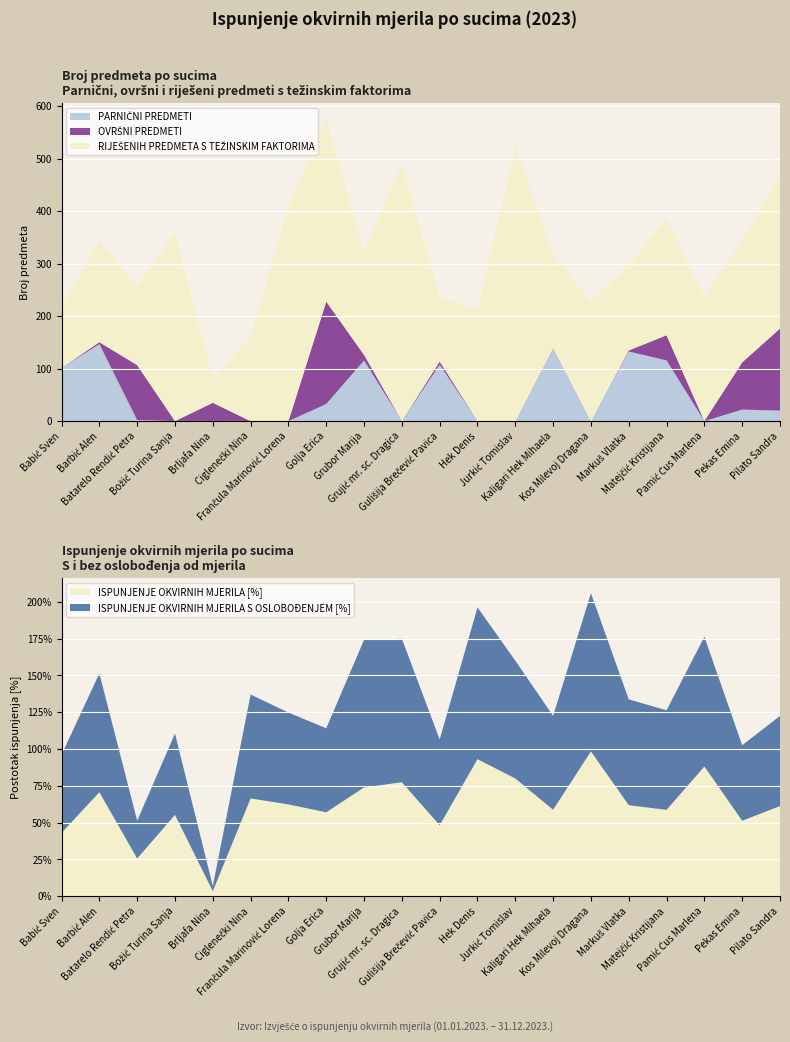

Reading right to left, list all the values displayed in this chart.

PARNIČNI PREDMETI: Pilato Sandra=20.0	Pekas Emina=22.0	Pamić Ćus Marlena=0.0	Matejčić Kristijana=115.7	Markuš Vlatka=132.7	Kos Milevoj Dragana=0.0	Kaligari Hek Mihaela=137.8	Jurkić Tomislav=0.0	Hek Denis=0.0	Gulišija Brečević Pavica=107.6	Grujić mr. sc. Dragica=0.0	Grubor Marija=115.5	Golja Erica=32.6	Frančula Marinović Lorena=0.0	Ciglenečki Nina=0.0	Brljafa Nina=0.0	Božić Turina Sanja=0.0	Batarelo Rendić Petra=2.0	Barbić Alen=146.8	Babić Sven=101.4
OVRŠNI PREDMETI: Pilato Sandra=156.4	Pekas Emina=90.0	Pamić Ćus Marlena=0.0	Matejčić Kristijana=48.0	Markuš Vlatka=2.0	Kos Milevoj Dragana=0.0	Kaligari Hek Mihaela=1.0	Jurkić Tomislav=0.0	Hek Denis=0.0	Gulišija Brečević Pavica=6.0	Grujić mr. sc. Dragica=0.0	Grubor Marija=10.8	Golja Erica=195.2	Frančula Marinović Lorena=0.0	Ciglenečki Nina=0.0	Brljafa Nina=35.0	Božić Turina Sanja=0.0	Batarelo Rendić Petra=104.8	Barbić Alen=3.6	Babić Sven=0.0
RIJEŠENIH PREDMETA S TEŽINSKIM FAKTORIMA: Pilato Sandra=292.6	Pekas Emina=231.6	Pamić Ćus Marlena=239.2	Matejčić Kristijana=221.9	Markuš Vlatka=162.5	Kos Milevoj Dragana=228.8	Kaligari Hek Mihaela=176.8	Jurkić Tomislav=524.0	Hek Denis=213.6	Gulišija Brečević Pavica=121.8	Grujić mr. sc. Dragica=492.0	Grubor Marija=196.3	Golja Erica=349.8	Frančula Marinović Lorena=410.0	Ciglenečki Nina=160.9	Brljafa Nina=47.0	Božić Turina Sanja=359.0	Batarelo Rendić Petra=150.8	Barbić Alen=192.2	Babić Sven=117.4
ISPUNJENJE OKVIRNIH MJERILA [%]: Pilato Sandra=61.2	Pekas Emina=51.3	Pamić Ćus Marlena=88.1	Matejčić Kristijana=58.7	Markuš Vlatka=61.9	Kos Milevoj Dragana=98.3	Kaligari Hek Mihaela=58.8	Jurkić Tomislav=80.0	Hek Denis=93.1	Gulišija Brečević Pavica=48.2	Grujić mr. sc. Dragica=77.4	Grubor Marija=73.9	Golja Erica=57.0	Frančula Marinović Lorena=62.4	Ciglenečki Nina=66.4	Brljafa Nina=3.4	Božić Turina Sanja=55.3	Batarelo Rendić Petra=25.6	Barbić Alen=70.7	Babić Sven=43.0
ISPUNJENJE OKVIRNIH MJERILA S OSLOBOĐENJEM [%]: Pilato Sandra=61.2	Pekas Emina=51.3	Pamić Ćus Marlena=88.1	Matejčić Kristijana=67.6	Markuš Vlatka=71.8	Kos Milevoj Dragana=107.5	Kaligari Hek Mihaela=63.8	Jurkić Tomislav=80.0	Hek Denis=103.1	Gulišija Brečević Pavica=58.2	Grujić mr. sc. Dragica=97.4	Grubor Marija=100.3	Golja Erica=57.0	Frančula Marinović Lorena=62.4	Ciglenečki Nina=70.5	Brljafa Nina=3.4	Božić Turina Sanja=55.3	Batarelo Rendić Petra=25.6	Barbić Alen=80.7	Babić Sven=53.0